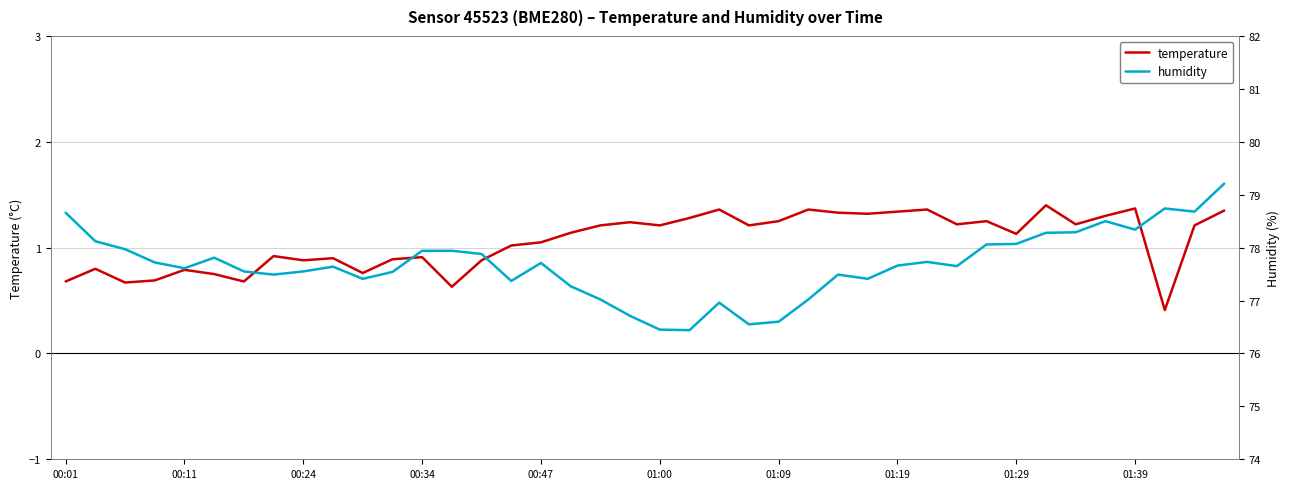

What are all the series names shown in the legend?

temperature, humidity